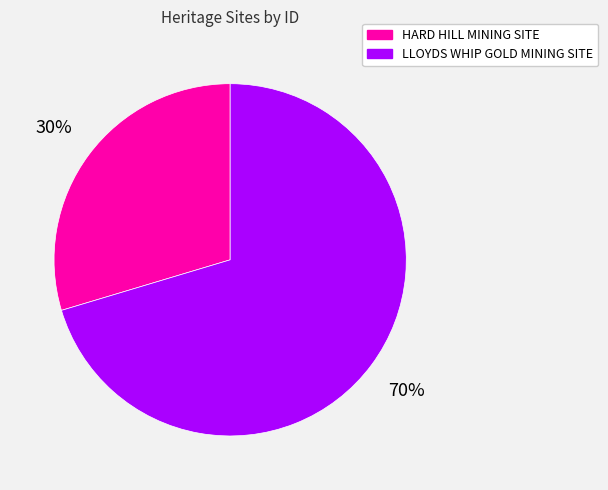

To the nearest percent, what portion does LLOYDS WHIP GOLD MINING SITE represent?

70%